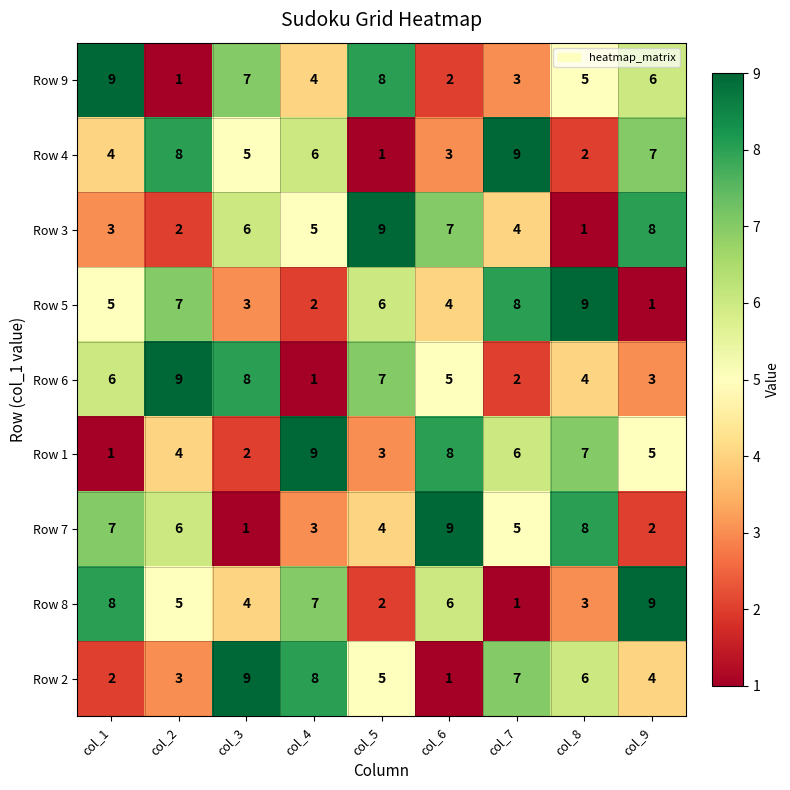

At how many categories does at least one series exceed 8?

9